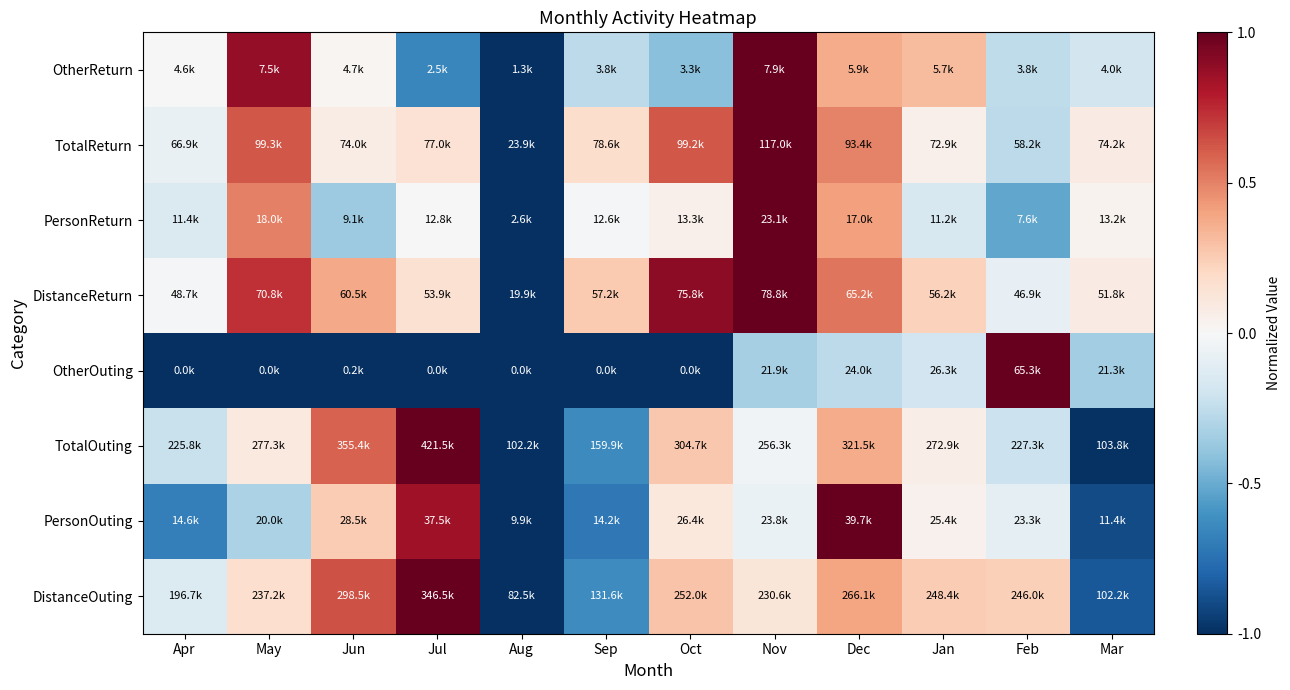

What is the total value across all series at Dec?

3.3